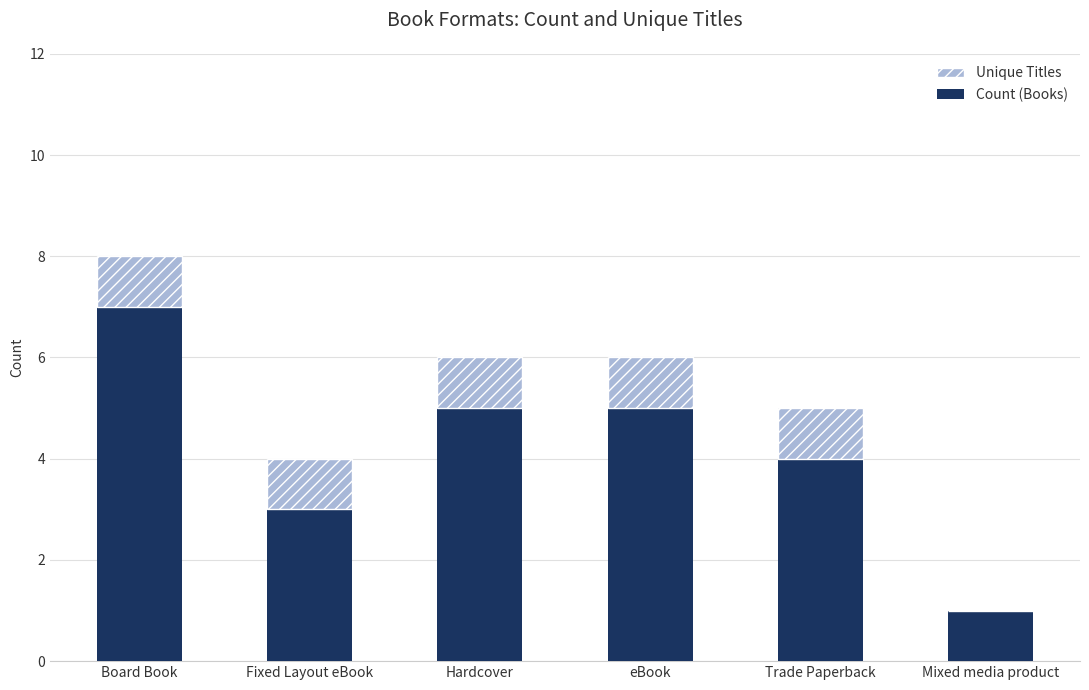

How many bars are there in total?

12